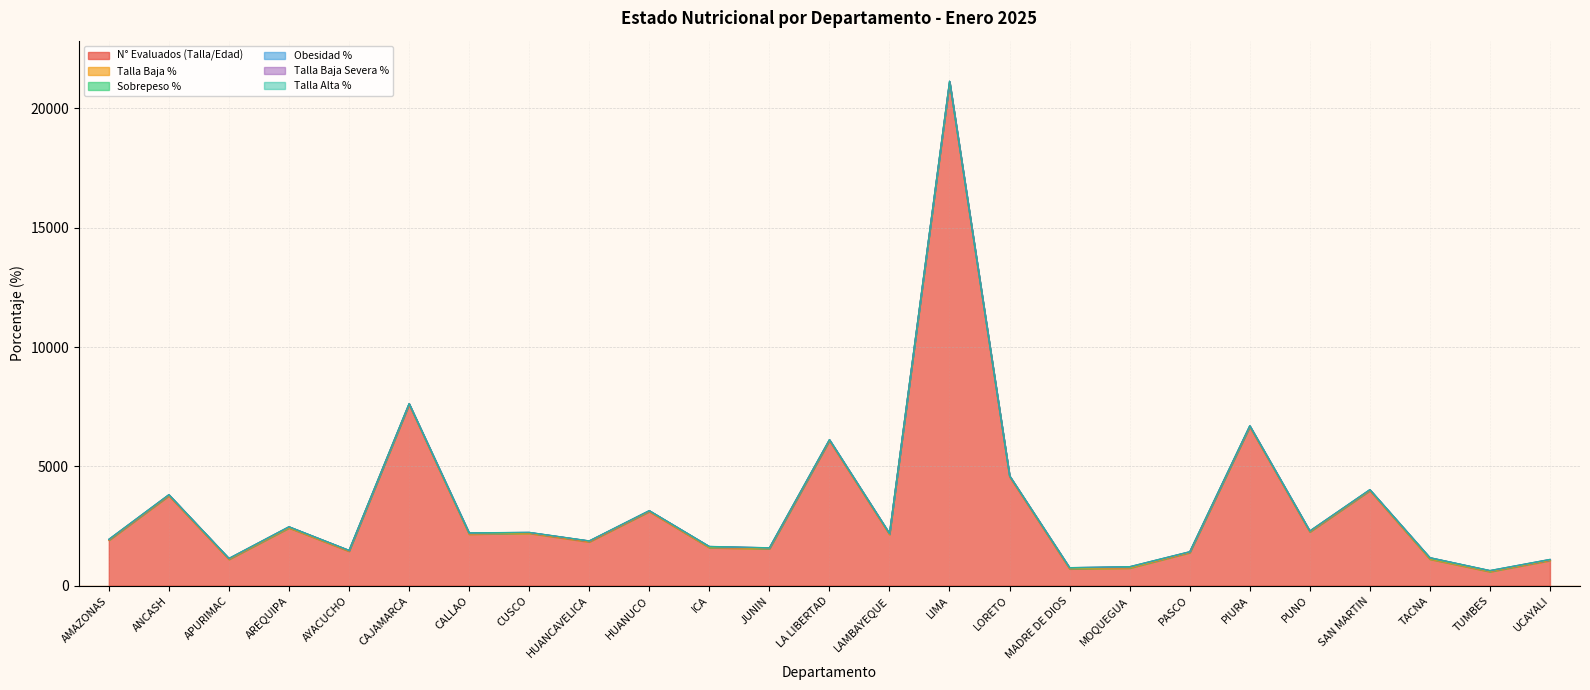

What is the label of the 24th point from the left?

TUMBES